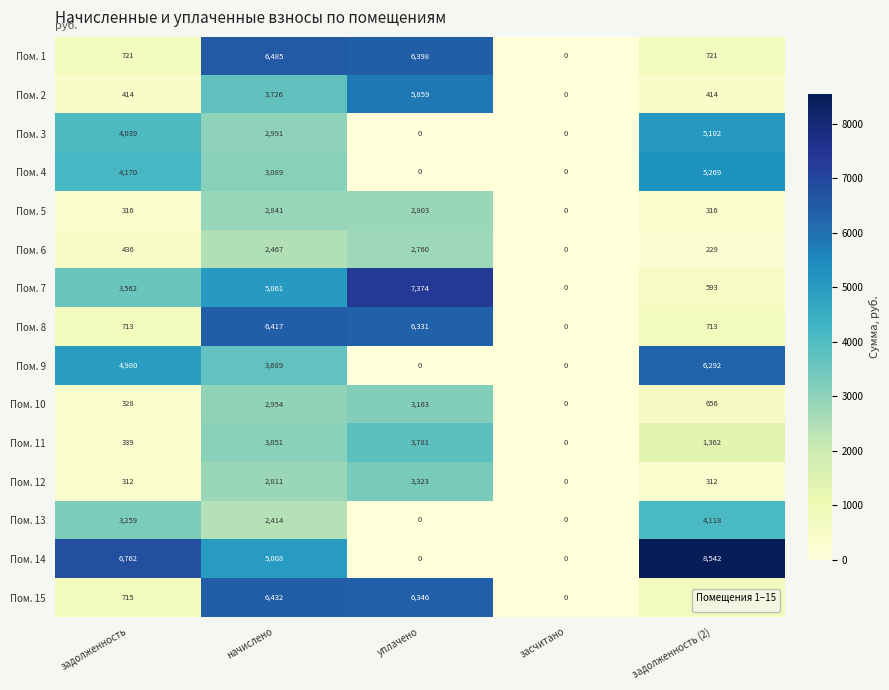

The Пом. 5 series shows 4035 at уплачено. True or false?

False